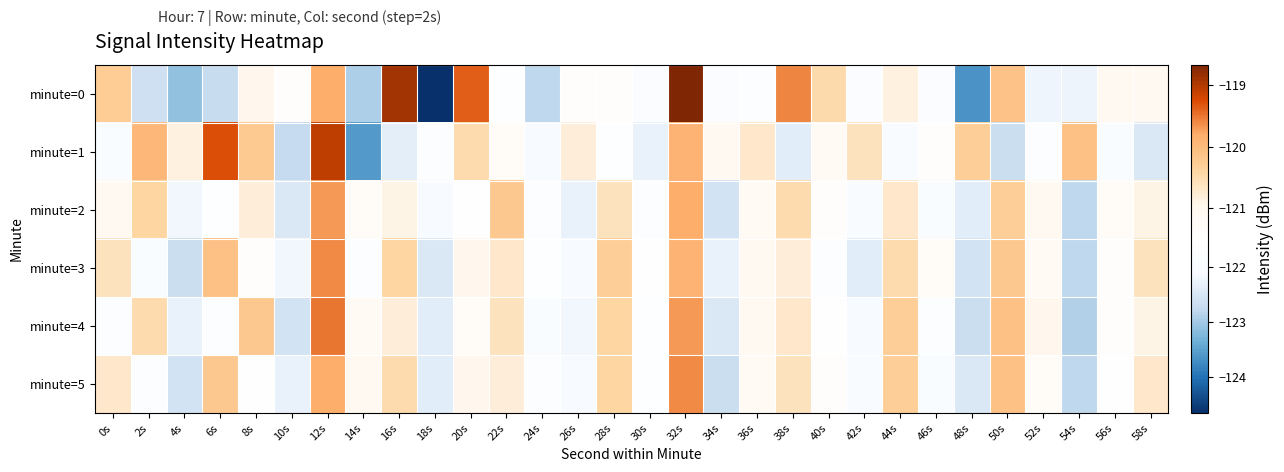

Reading left to right, transcribe all the data shown in this chart.

minute=0: 0s=-120.3	2s=-122.6	4s=-123.1	6s=-122.7	8s=-121.0	10s=-121.4	12s=-119.8	14s=-122.9	16s=-118.9	18s=-124.7	20s=-119.4	22s=-121.6	24s=-122.8	26s=-121.4	28s=-121.4	30s=-121.9	32s=-118.7	34s=-121.9	36s=-121.7	38s=-119.6	40s=-120.5	42s=-121.8	44s=-120.8	46s=-121.9	48s=-123.7	50s=-120.1	52s=-122.2	54s=-122.3	56s=-121.1	58s=-121.1
minute=1: 0s=-122.0	2s=-120.0	4s=-120.8	6s=-119.3	8s=-120.2	10s=-122.7	12s=-119.1	14s=-123.6	16s=-122.4	18s=-121.7	20s=-120.5	22s=-121.3	24s=-122.1	26s=-120.8	28s=-121.6	30s=-122.3	32s=-119.9	34s=-121.1	36s=-120.7	38s=-122.4	40s=-121.2	42s=-120.6	44s=-122.0	46s=-121.4	48s=-120.3	50s=-122.7	52s=-121.8	54s=-120.1	56s=-121.9	58s=-122.5
minute=2: 0s=-121.1	2s=-120.4	4s=-122.2	6s=-121.6	8s=-120.8	10s=-122.5	12s=-119.7	14s=-121.3	16s=-120.9	18s=-122.1	20s=-121.5	22s=-120.2	24s=-121.8	26s=-122.3	28s=-120.6	30s=-121.7	32s=-119.8	34s=-122.6	36s=-121.2	38s=-120.5	40s=-121.4	42s=-122.0	44s=-120.7	46s=-121.9	48s=-122.4	50s=-120.3	52s=-121.1	54s=-122.8	56s=-121.3	58s=-120.9
minute=3: 0s=-120.6	2s=-121.9	4s=-122.7	6s=-120.1	8s=-121.4	10s=-122.2	12s=-119.6	14s=-121.8	16s=-120.4	18s=-122.5	20s=-121.0	22s=-120.7	24s=-121.6	26s=-122.1	28s=-120.3	30s=-121.5	32s=-119.9	34s=-122.3	36s=-121.1	38s=-120.8	40s=-121.7	42s=-122.4	44s=-120.5	46s=-121.3	48s=-122.6	50s=-120.2	52s=-121.2	54s=-122.8	56s=-121.4	58s=-120.6
minute=4: 0s=-121.8	2s=-120.5	4s=-122.3	6s=-121.7	8s=-120.2	10s=-122.6	12s=-119.5	14s=-121.2	16s=-120.8	18s=-122.4	20s=-121.3	22s=-120.6	24s=-121.9	26s=-122.2	28s=-120.4	30s=-121.6	32s=-119.7	34s=-122.5	36s=-121.1	38s=-120.7	40s=-121.5	42s=-122.1	44s=-120.3	46s=-121.8	48s=-122.7	50s=-120.1	52s=-121.0	54s=-122.9	56s=-121.4	58s=-120.9
minute=5: 0s=-120.7	2s=-121.8	4s=-122.6	6s=-120.2	8s=-121.5	10s=-122.3	12s=-119.8	14s=-121.1	16s=-120.5	18s=-122.4	20s=-121.0	22s=-120.8	24s=-121.7	26s=-122.1	28s=-120.4	30s=-121.6	32s=-119.6	34s=-122.7	36s=-121.2	38s=-120.6	40s=-121.4	42s=-122.0	44s=-120.3	46s=-121.9	48s=-122.5	50s=-120.1	52s=-121.3	54s=-122.8	56s=-121.5	58s=-120.7